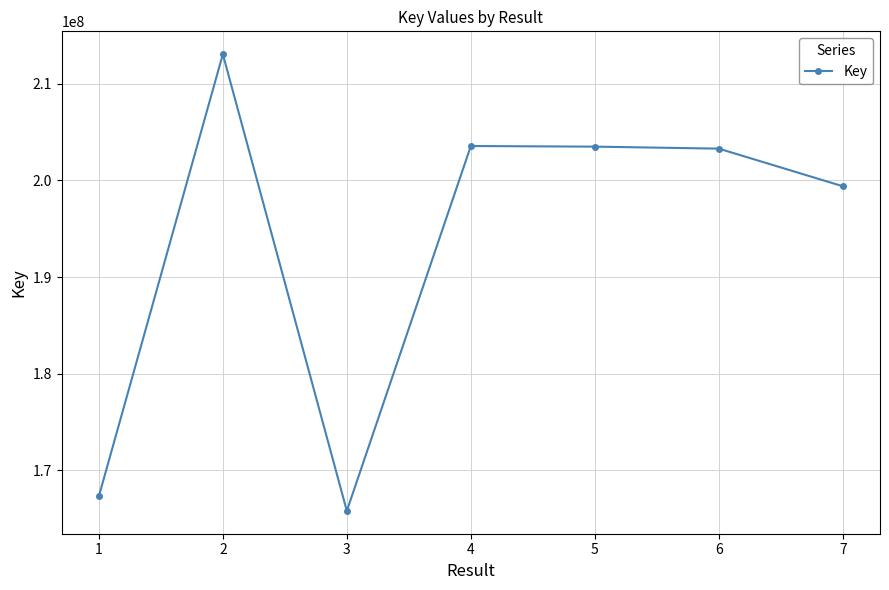

What is the approximate value at 7, to the nearest 100?

199398900